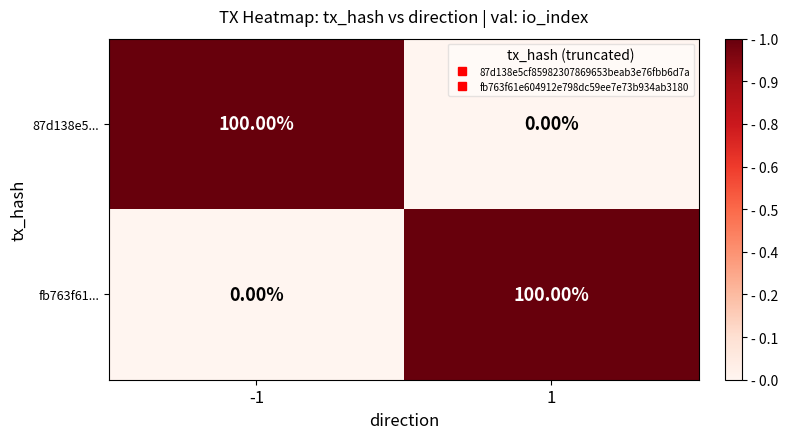

Rank the categories by fb763f61... value from highest to lowest.

1, -1